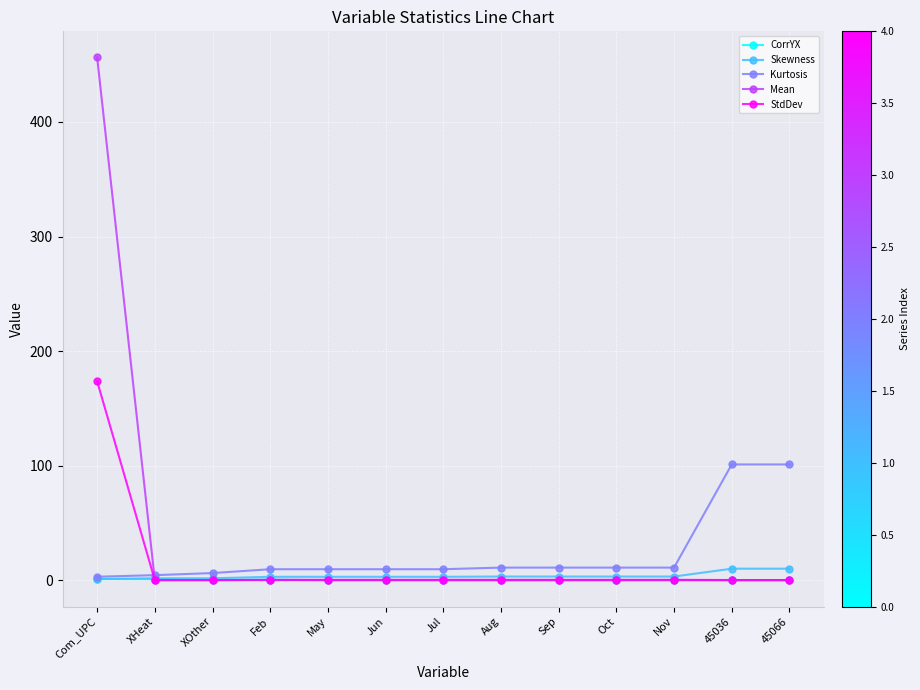

Read the Skewness value at 45036.

10.0